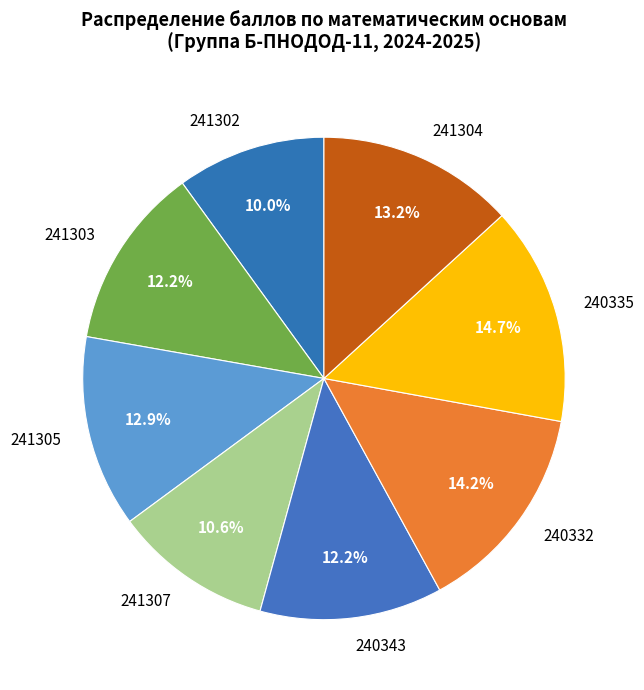

Which has a higher value, 241305 or 241303?

241305